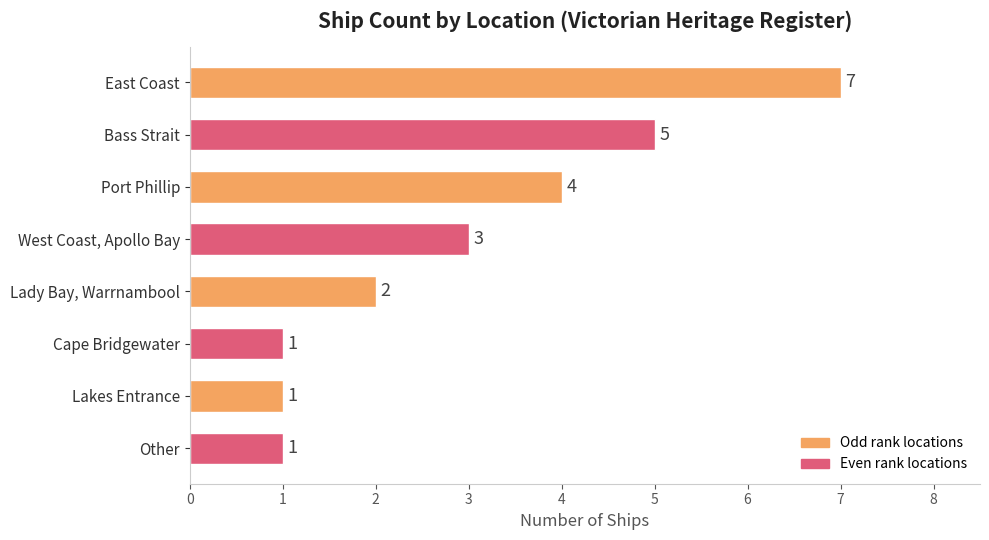

Where is the data nearest to the value 4?

Port Phillip